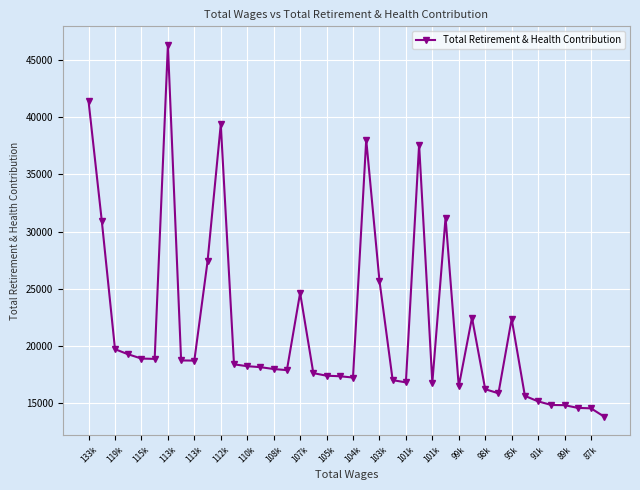

What is the maximum value shown in the chart?

46327